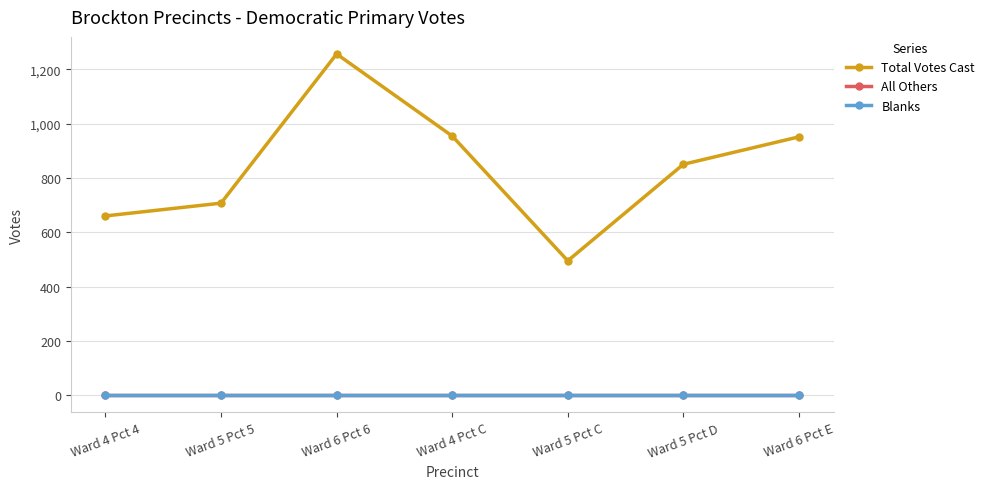

At how many categories does at least one series exceed 364?

7